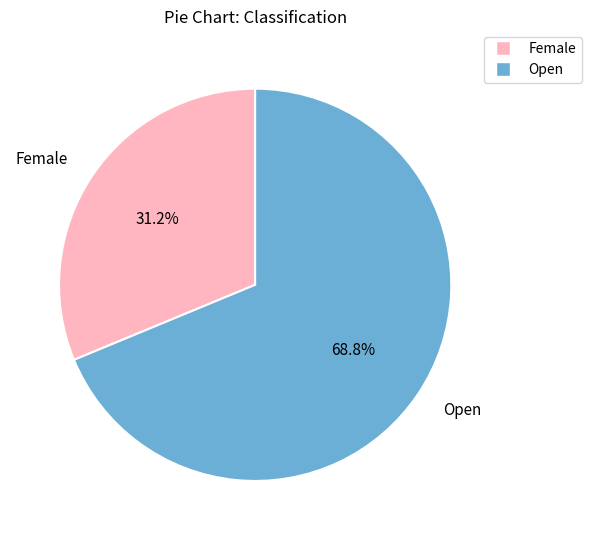

To the nearest percent, what is the average slice percentage?

50%